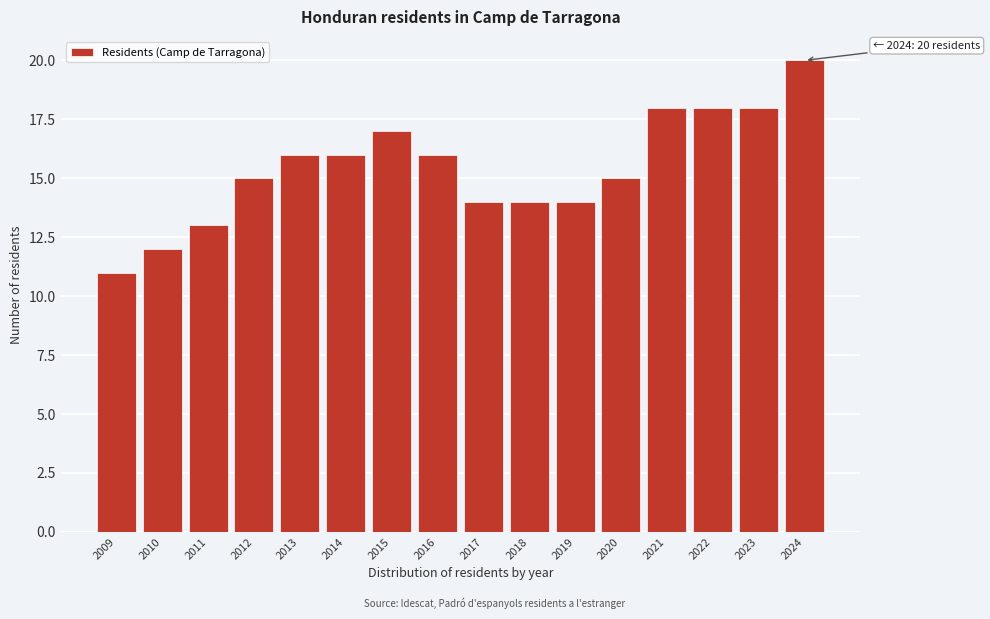

Reading left to right, list all the values displayed in this chart.

11	12	13	15	16	16	17	16	14	14	14	15	18	18	18	20